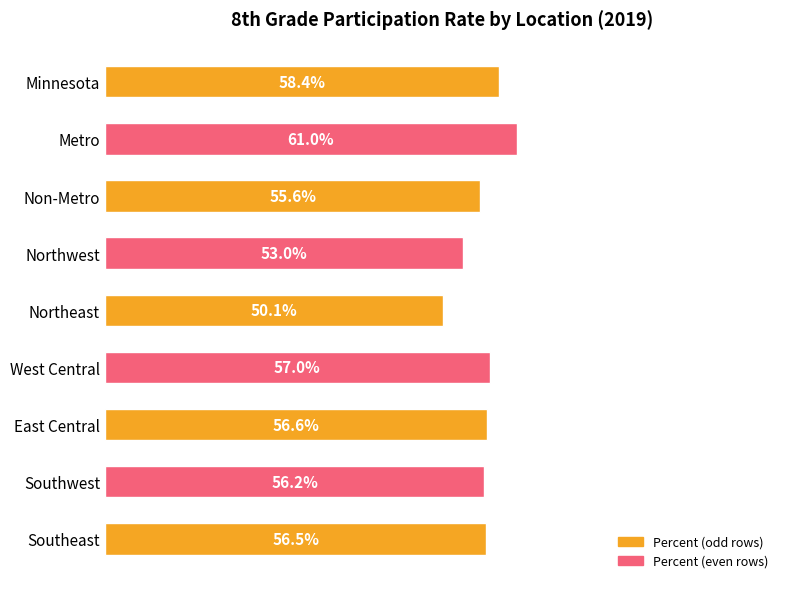

What is the maximum value shown in the chart?

0.6